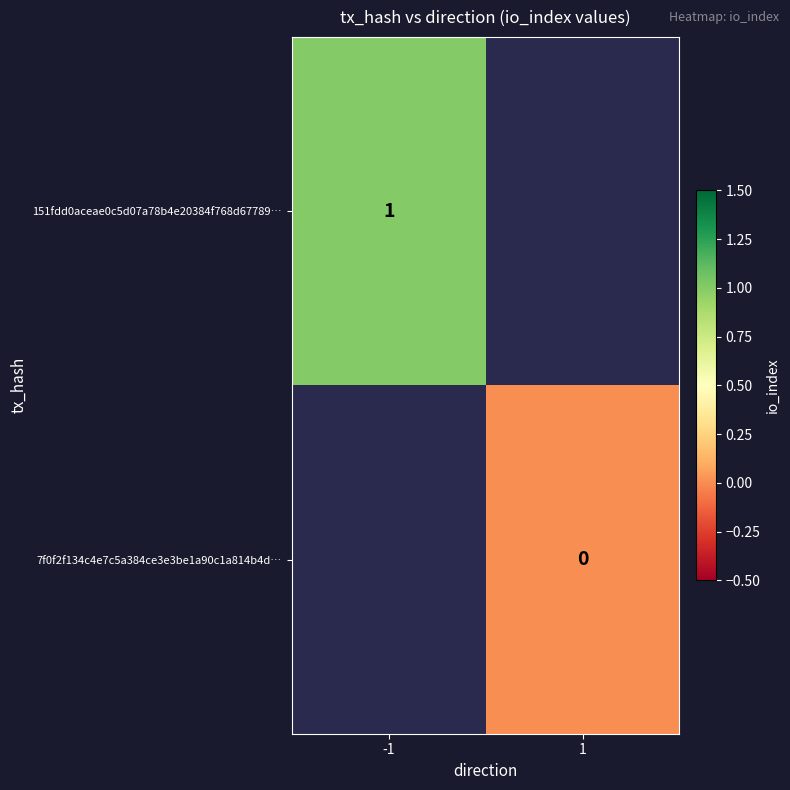

The 151fdd0aceae0c5d07a78b4e20384f768d67789… series shows 2 at -1. True or false?

False